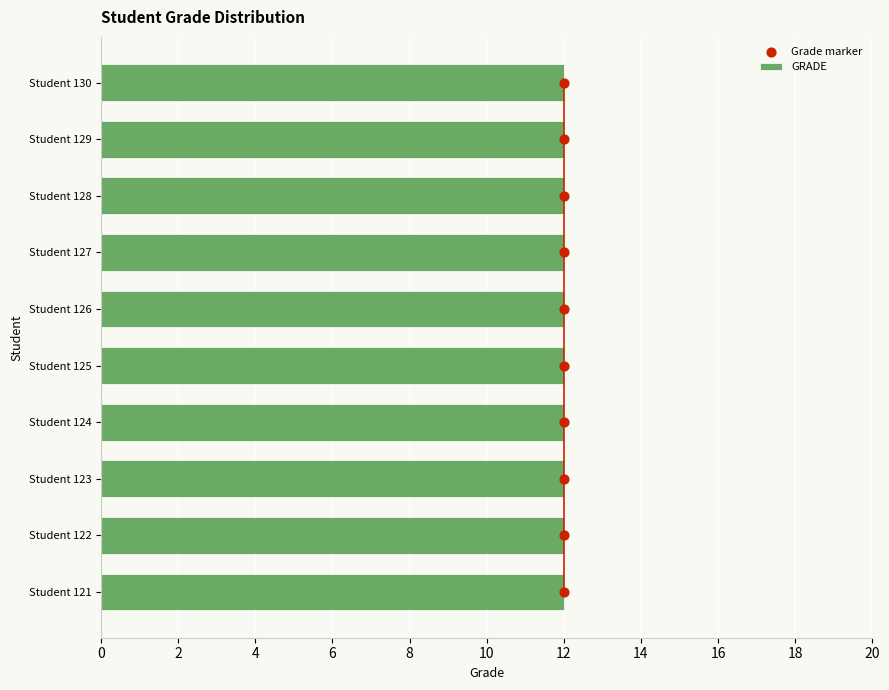

Which series reaches the maximum Y coordinate?

Grade marker